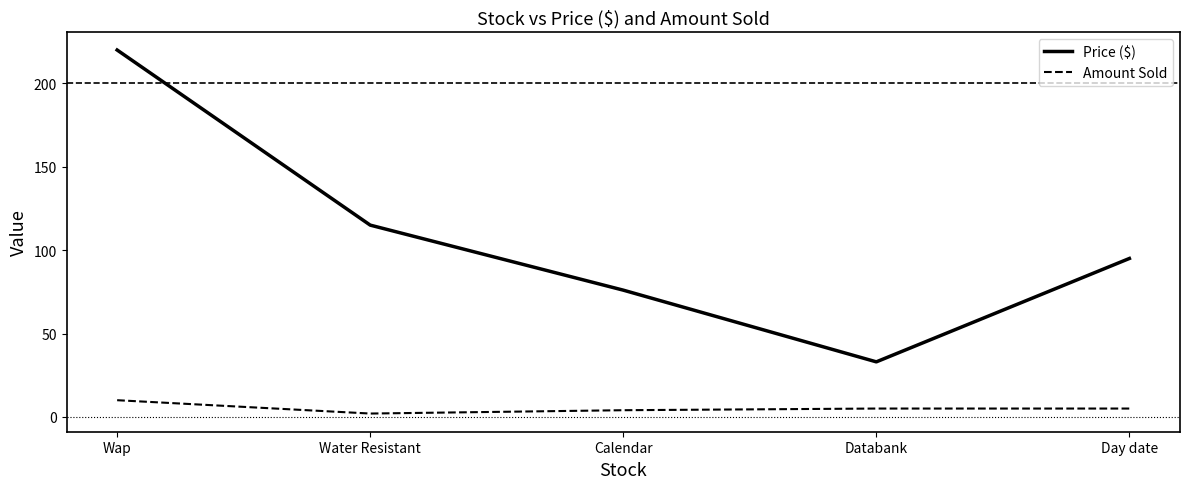

Rank the series by their average value, from highest to lowest.

Price ($), Amount Sold